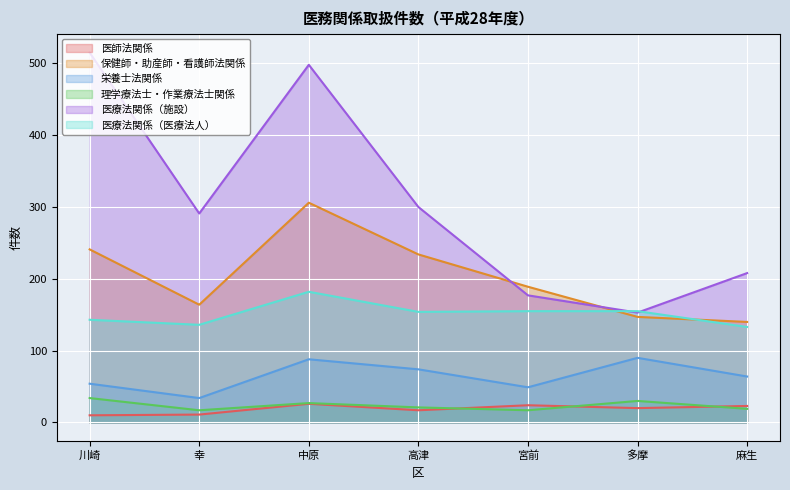

What is the total value across all series at 多摩?

595